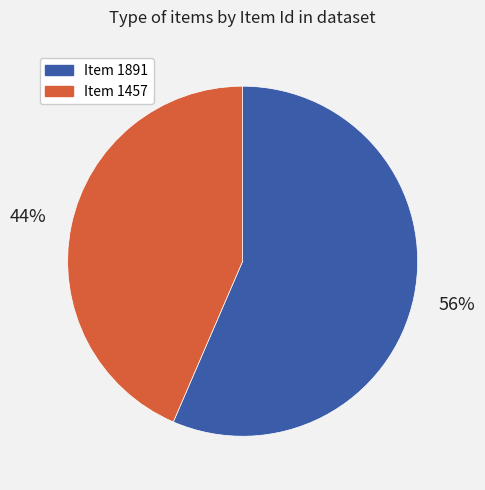

To the nearest percent, what is the average slice percentage?

50%